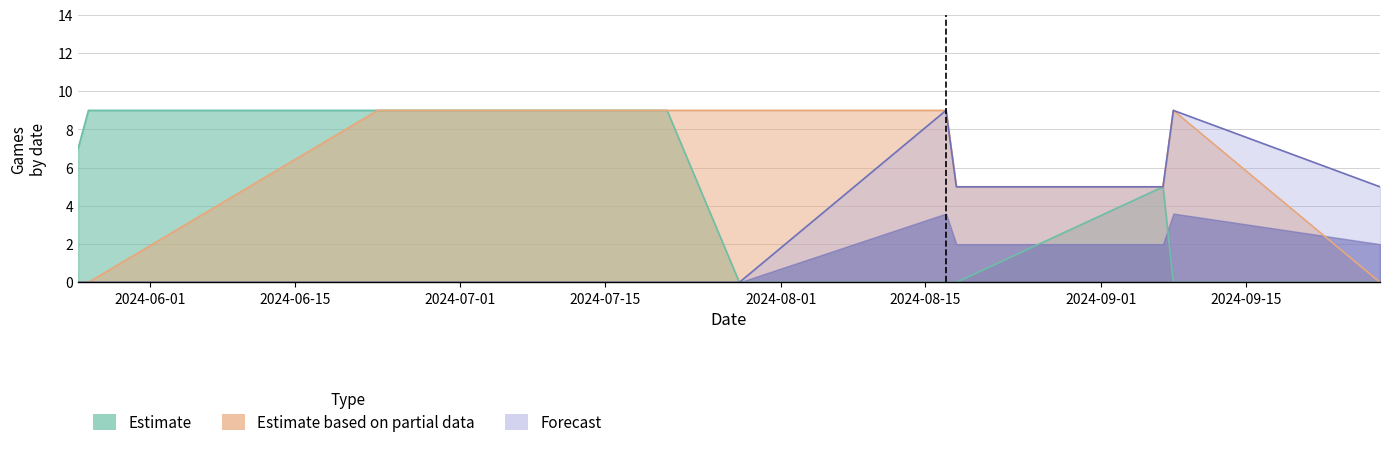

Count the Estimate values in the range 0 to 9.

11